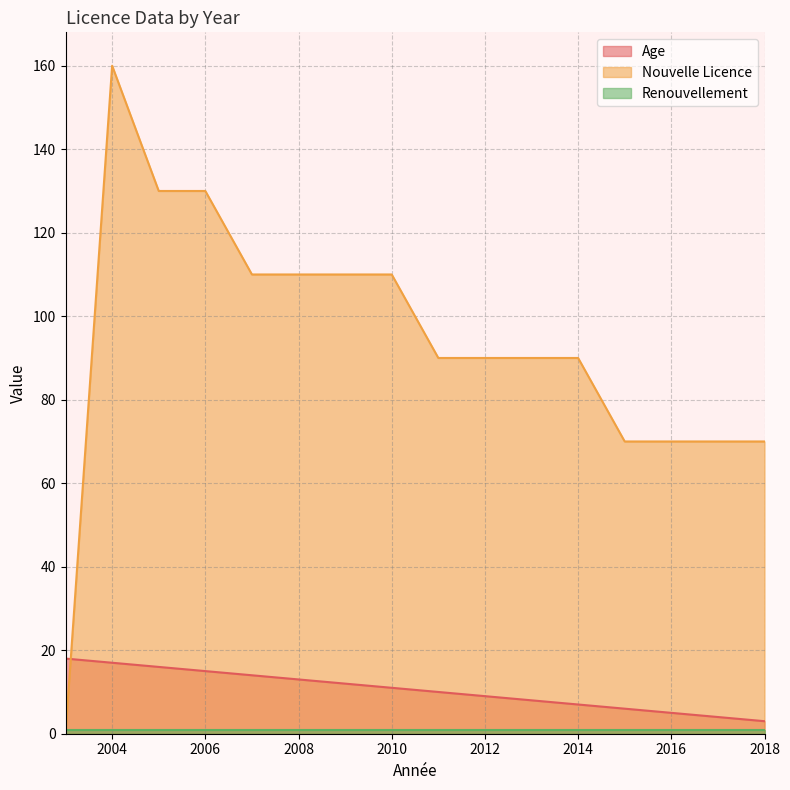

At 2011, list the series in order from largest to smallest.

Nouvelle Licence, Age, Renouvellement